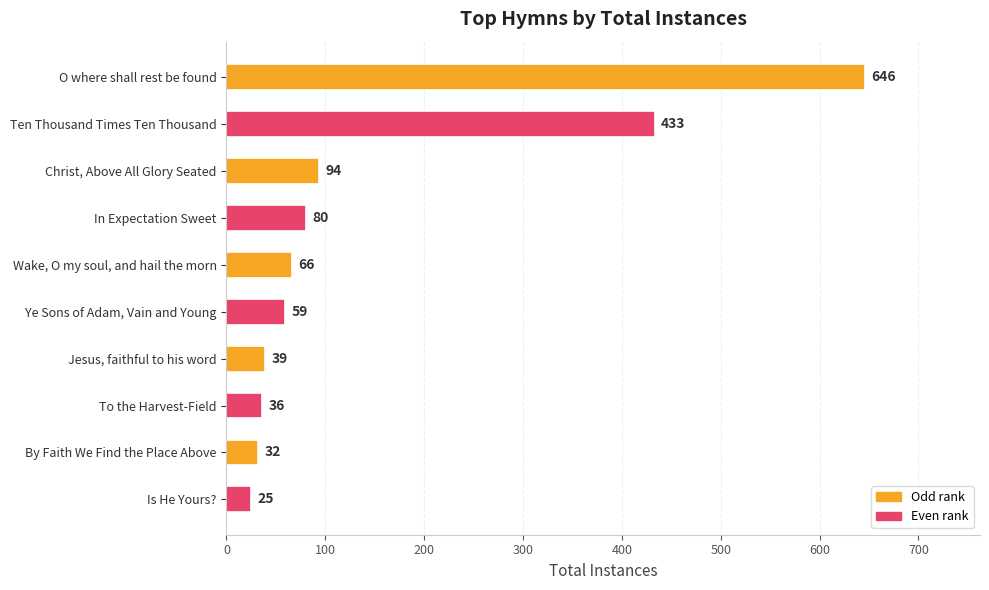

What is the difference between the second highest and second lowest values?

401